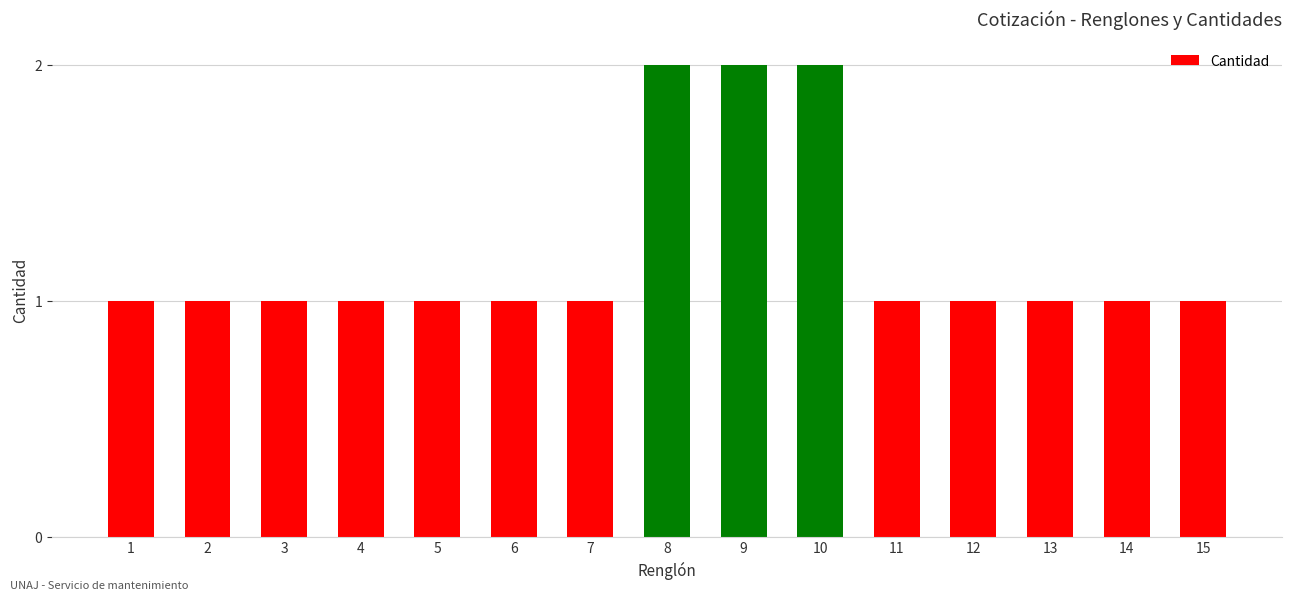

Which has a higher value, 10 or 4?

10